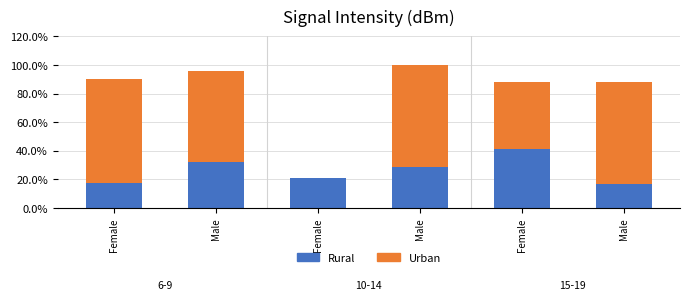

At which label does Urban first exceed 71?

Female